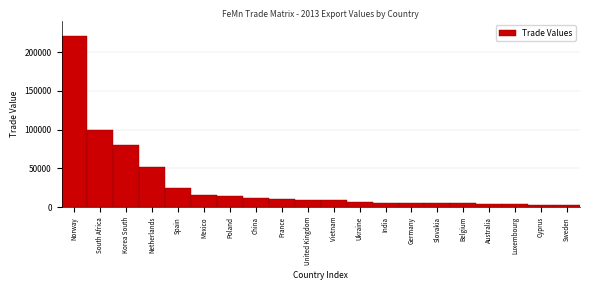

Which label corresponds to the largest value in the chart?

Norway